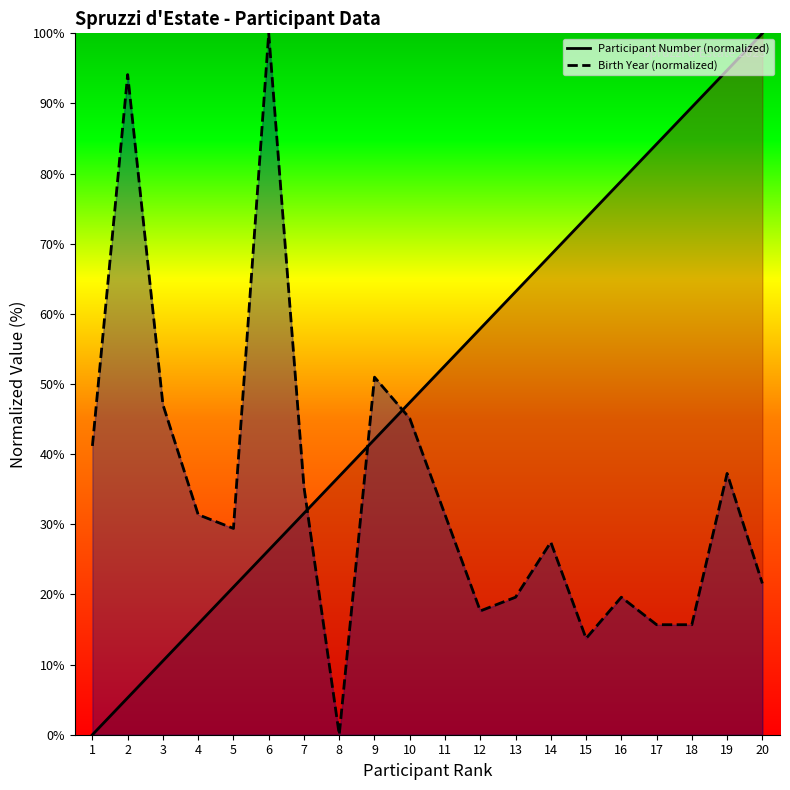

Reading left to right, extract all data points from this chart.

Participant Number (normalized): 0.0	5.3	10.5	15.8	21.1	26.3	31.6	36.8	42.1	47.4	52.6	57.9	63.2	68.4	73.7	78.9	84.2	89.5	94.7	100.0
Birth Year (normalized): 41.2	94.1	47.1	31.4	29.4	100.0	35.3	0.0	51.0	45.1	31.4	17.6	19.6	27.5	13.7	19.6	15.7	15.7	37.3	21.6